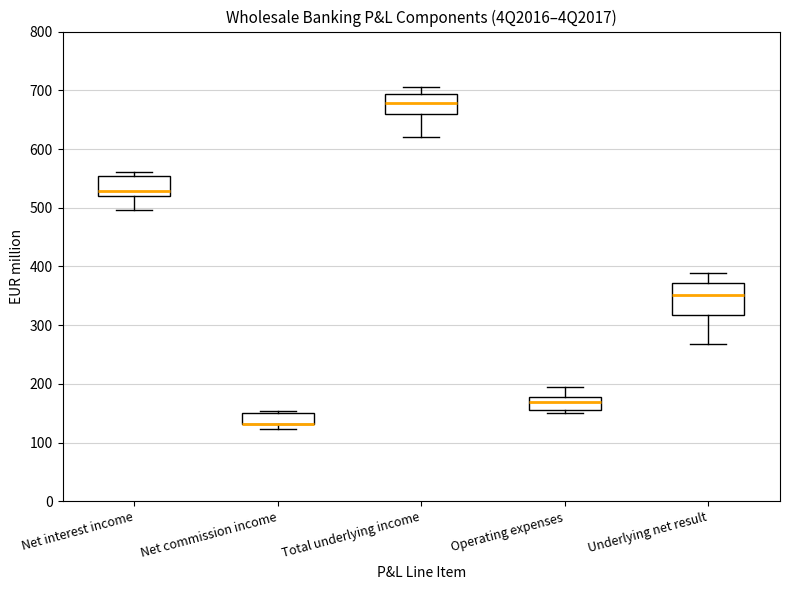

Reading left to right, read every box against the y-axis: the position of its median line, the range the box covers, and the ends of its whiskers. The values are not printed on the chart, so give them approximately, as read against the axis.

Net interest income: median 530, box 520 to 550, whiskers 500 to 560
Net commission income: median 130 (drawn on the box's lower edge), box 130 to 150, whiskers 120 to 150 (just above the box's upper edge)
Total underlying income: median 680, box 660 to 690, whiskers 620 to 710
Operating expenses: median 170, box 160 to 180, whiskers 150 to 190
Underlying net result: median 350, box 320 to 370, whiskers 270 to 390